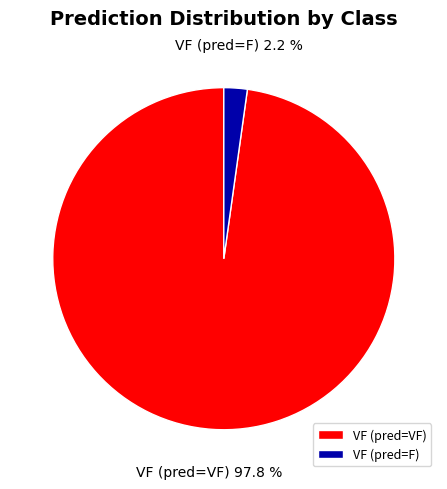

Which has a higher value, VF (pred=VF) or VF (pred=F)?

VF (pred=VF)